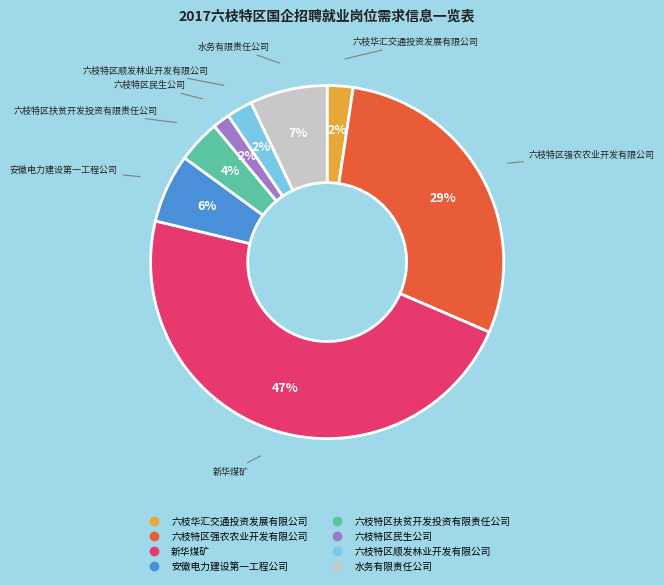

The 六枝特区强农农业开发有限公司 slice represents 22% of the pie. True or false?

False